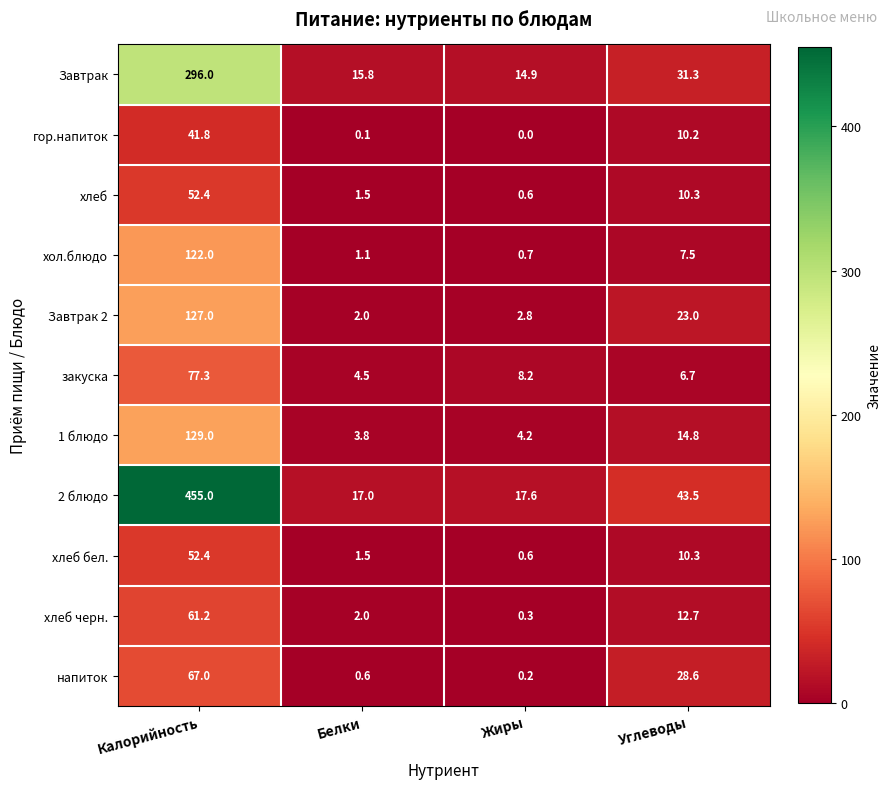

Is it true that напиток equals 28.6 at Углеводы?

True